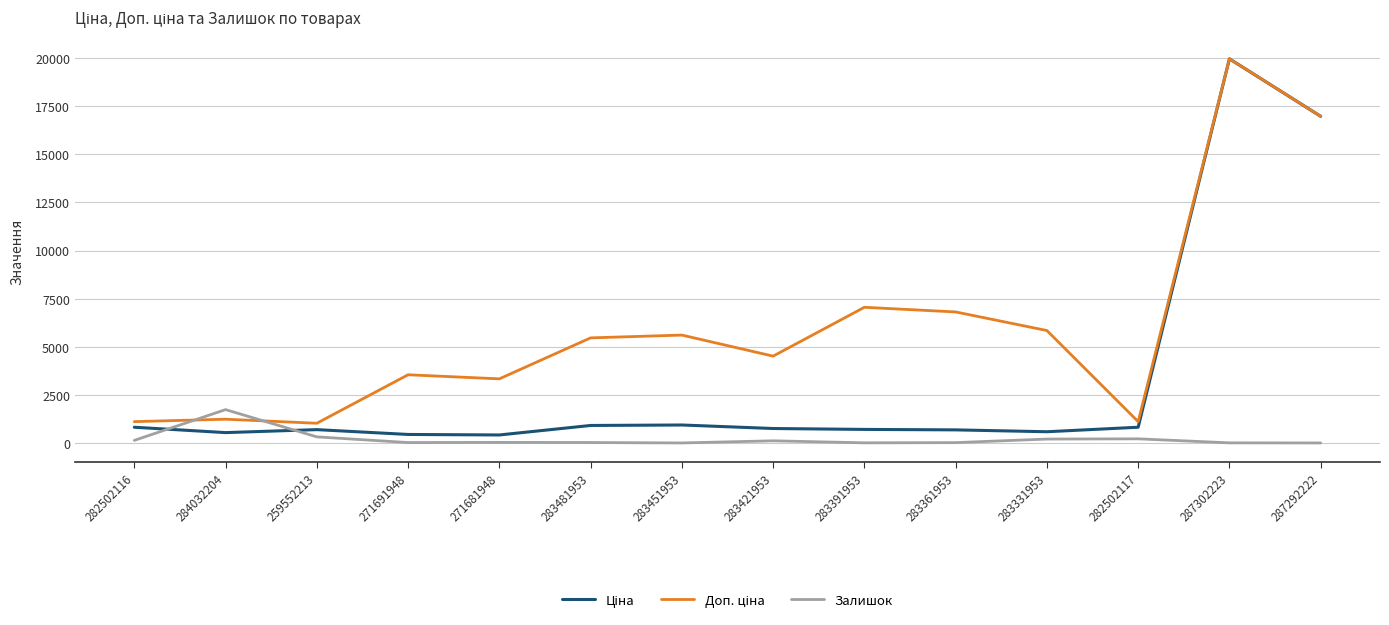

At which category is the sum across all series the highest?

287302223